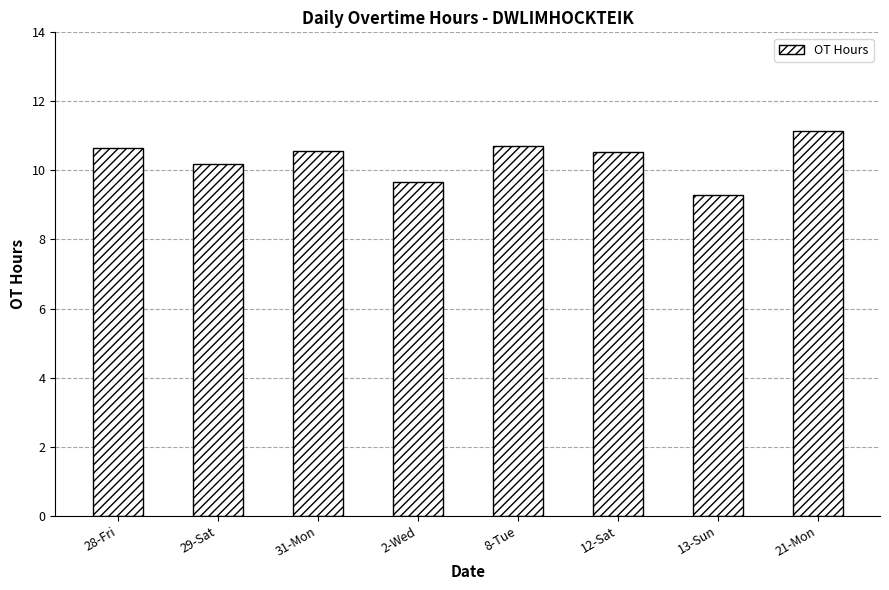

At which label does the data first exceed 10?

28-Fri